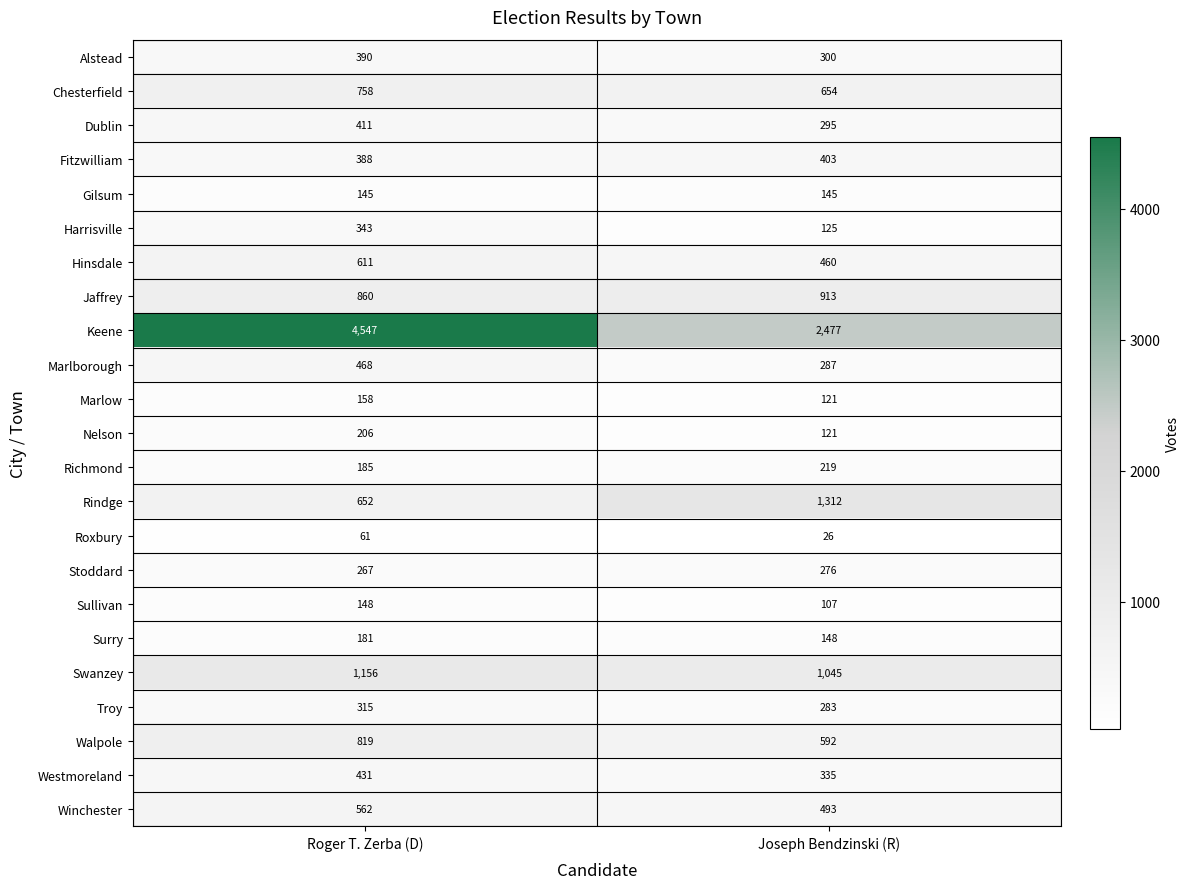

Which series changed the most between Roger T. Zerba (D) and Joseph Bendzinski (R)?

Keene